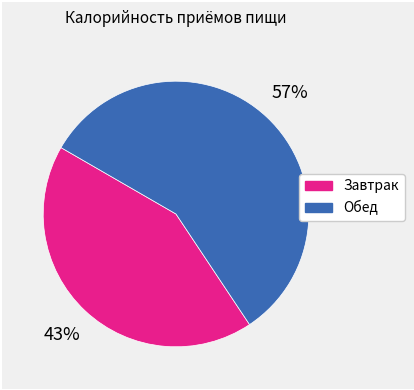

What is the smallest slice in the pie chart?

Завтрак